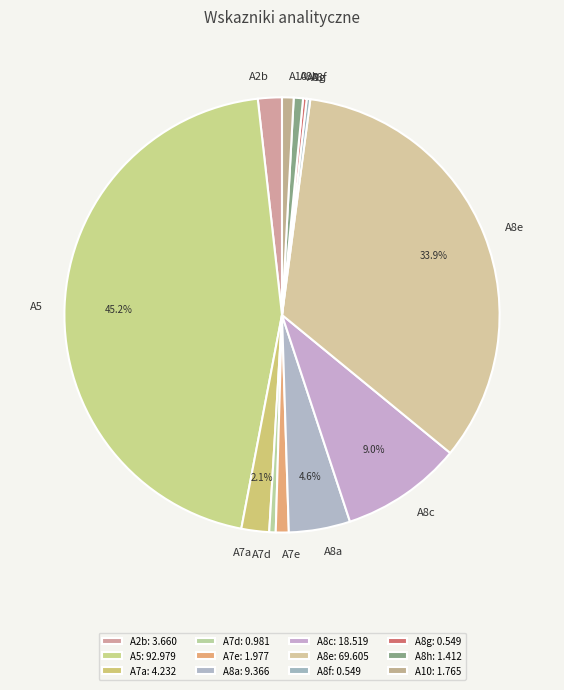

Do A8a and A2b together represent more than half of the pie?

No